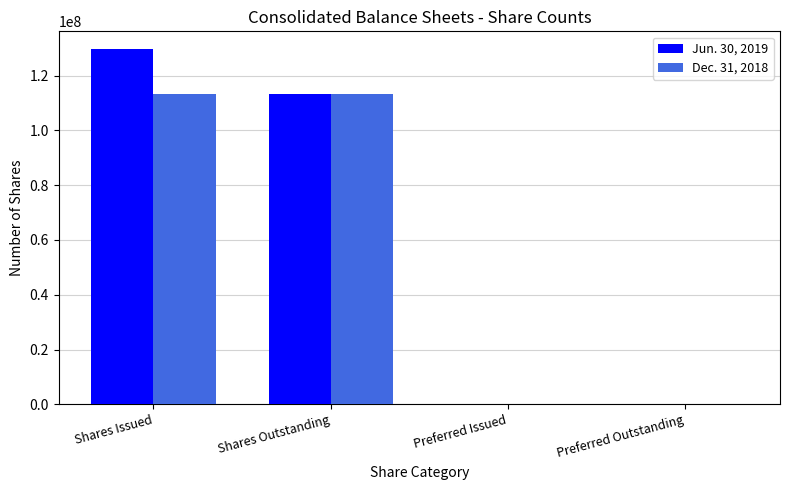

At which category is the sum across all series the highest?

Shares Issued